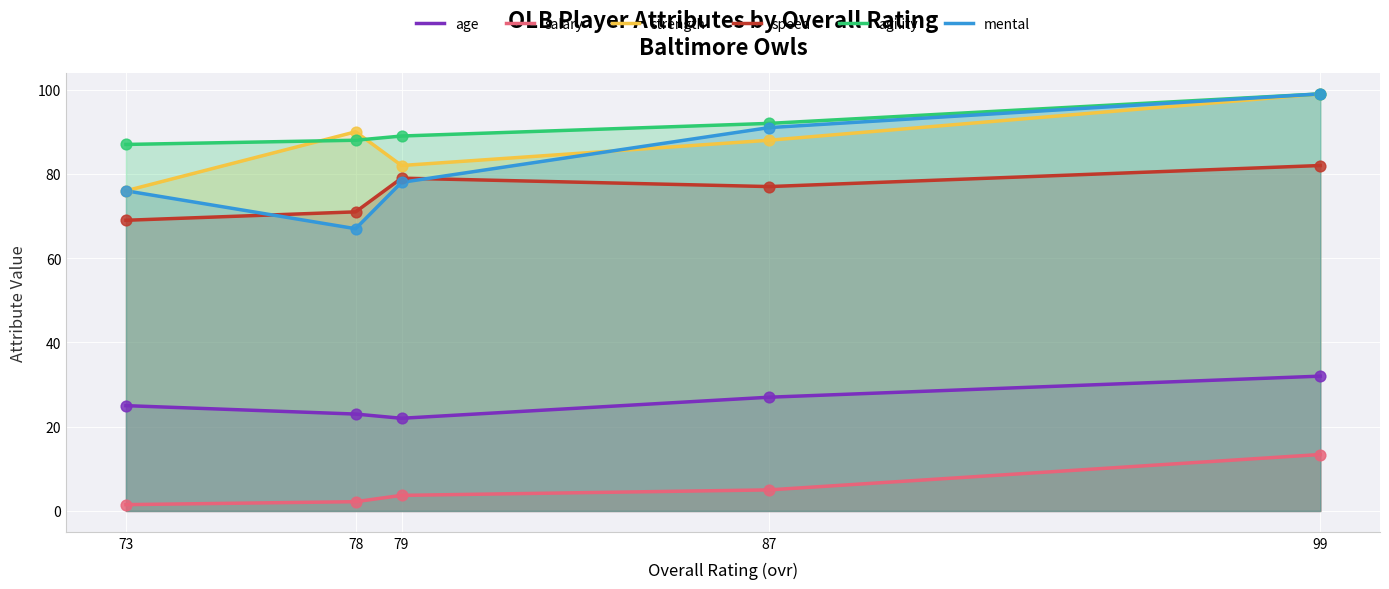

Which series has the largest total across all categories?

agility